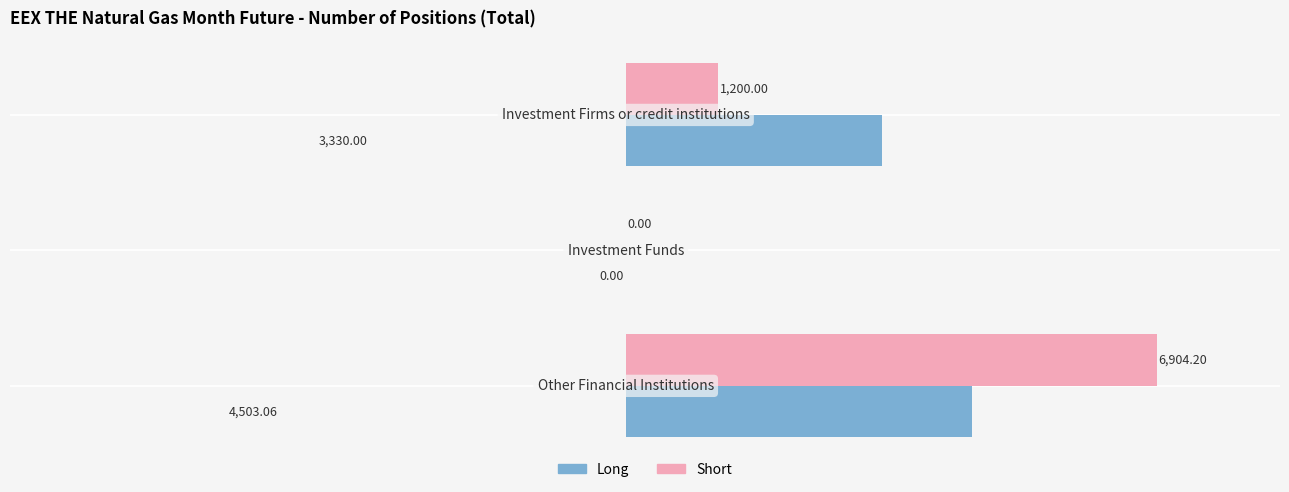

What is the sum of all Long values?

7833.1